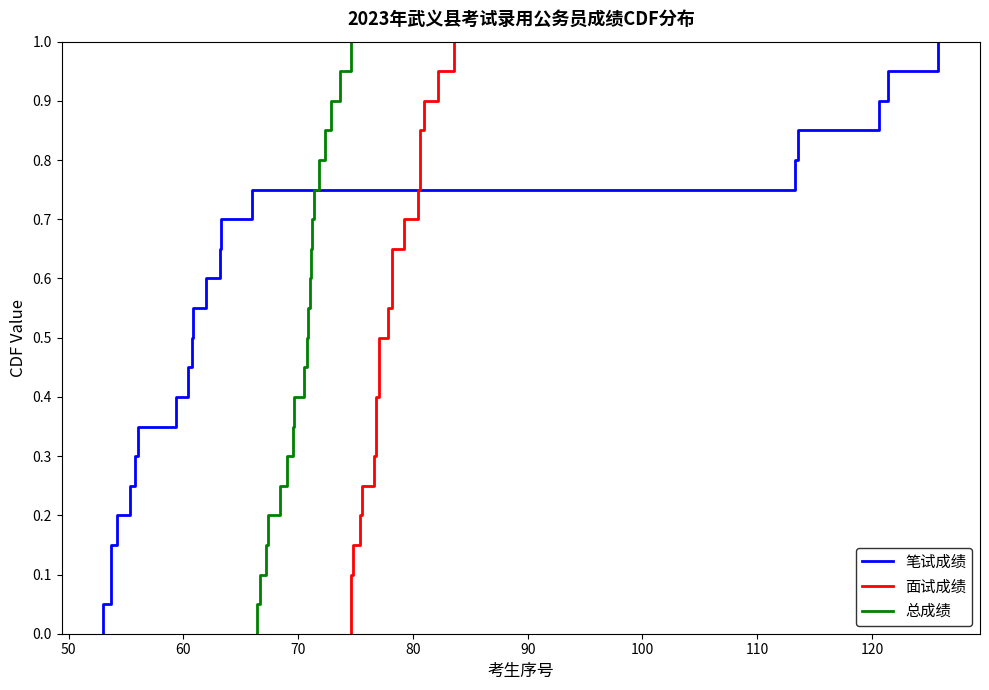

Is the value of 笔试成绩 at 20 greater than the value of 面试成绩 at 80?

Yes